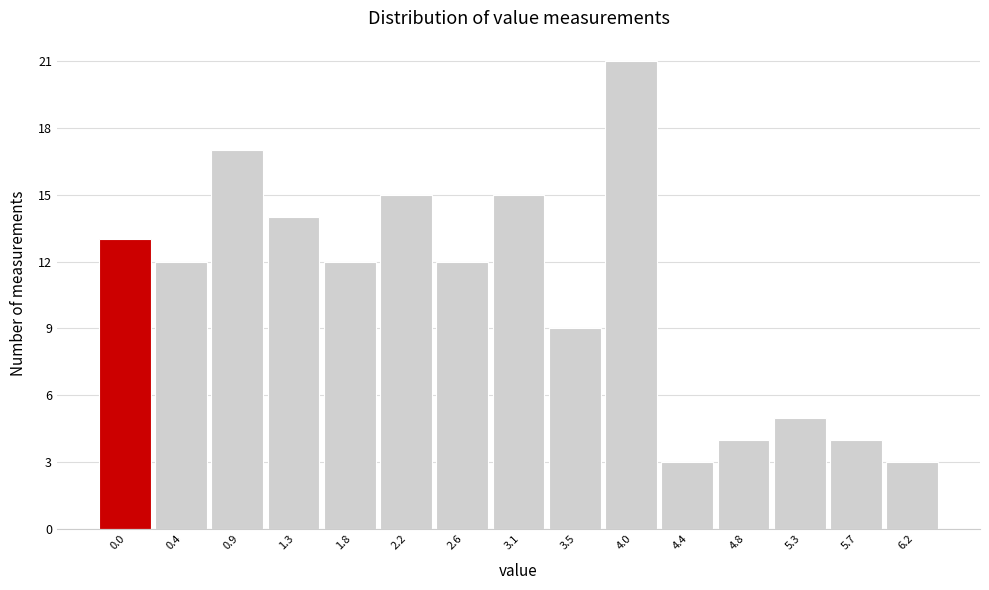

Reading right to left, extract all data points from this chart.

6.2=3	5.7=4	5.3=5	4.8=4	4.4=3	4.0=21	3.5=9	3.1=15	2.6=12	2.2=15	1.8=12	1.3=14	0.9=17	0.4=12	0.0=13